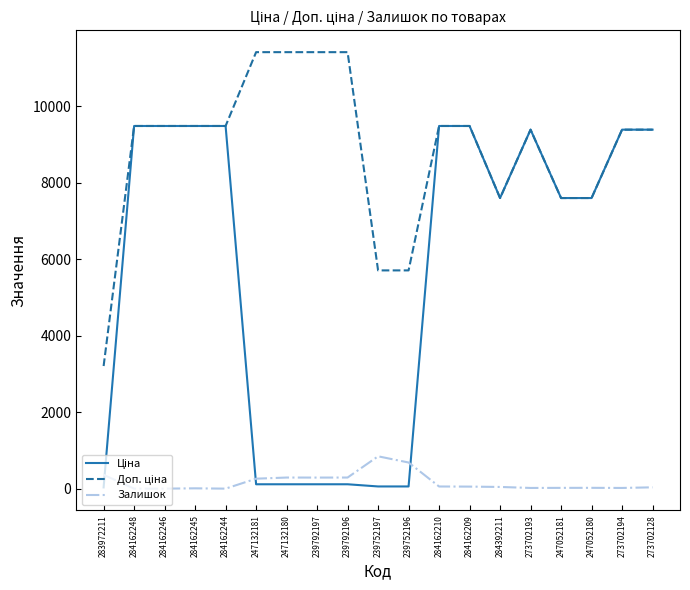

What is the maximum value shown in the chart?

11410.0